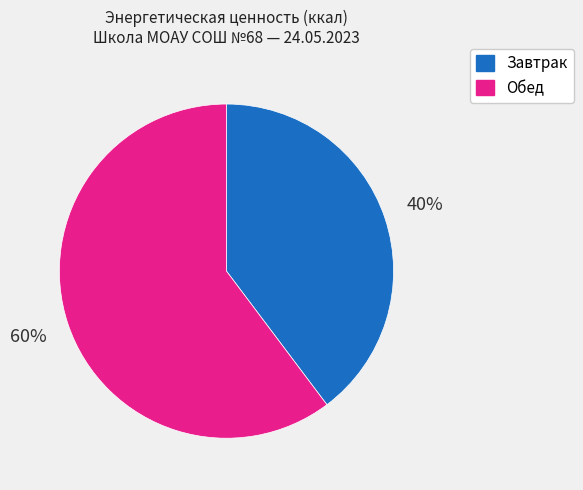

Does Завтрак represent more than half of the total?

No